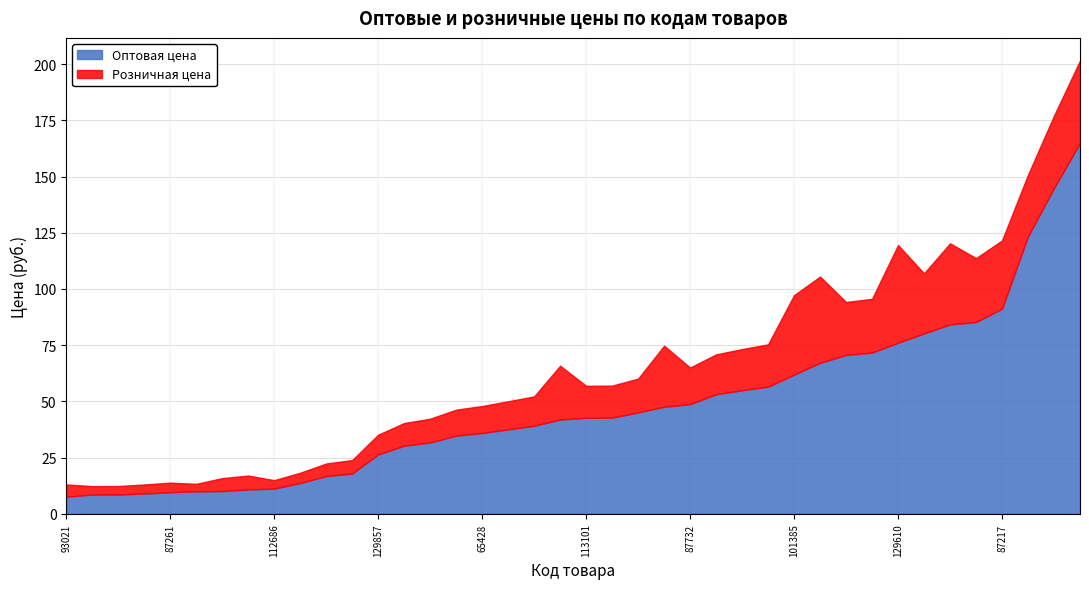

What is the total value across all series at 131507?

99.7